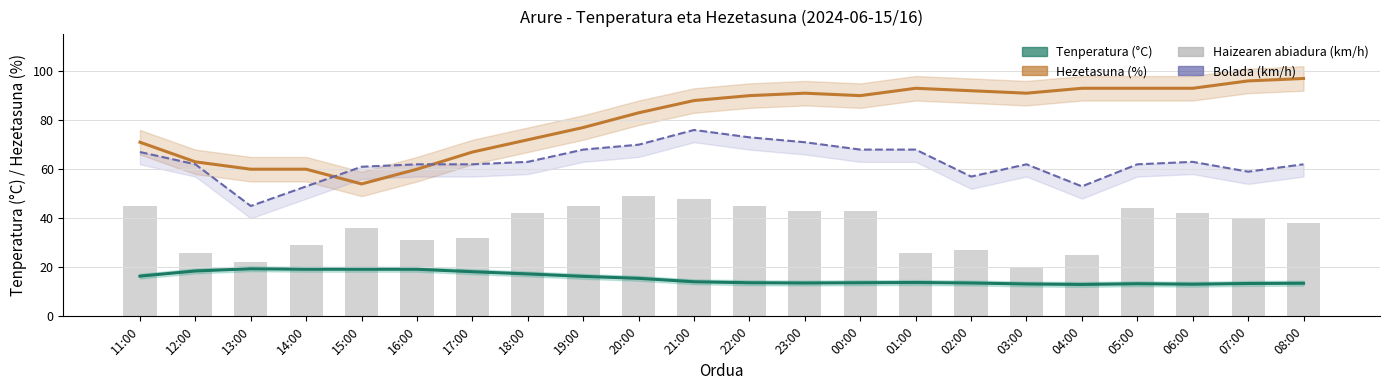

Which has a higher value, 00:00 or 16:00?

16:00